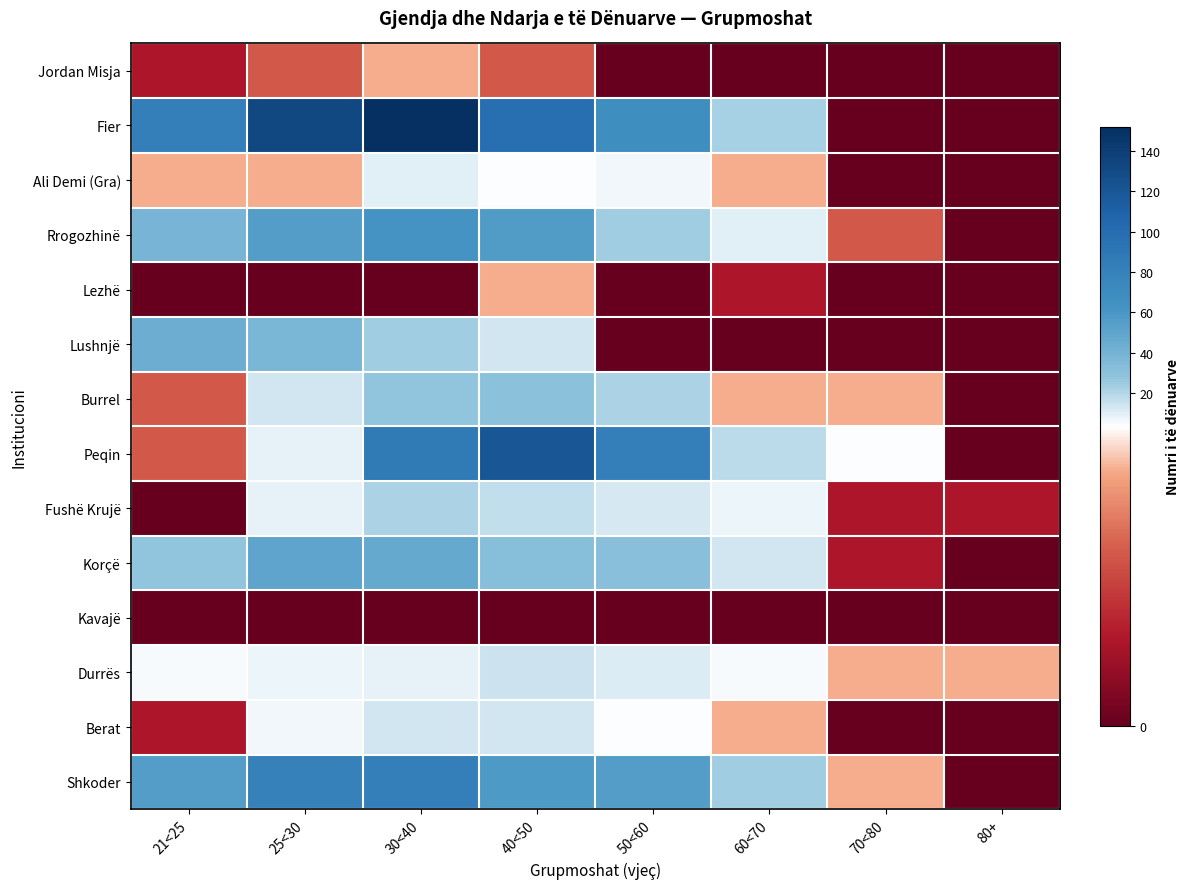

Which series changed the most between 50<60 and 70<80?

Peqin